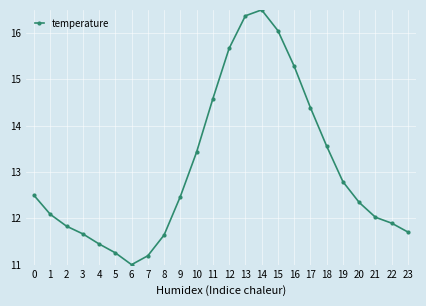

Where is the first local maximum?

14